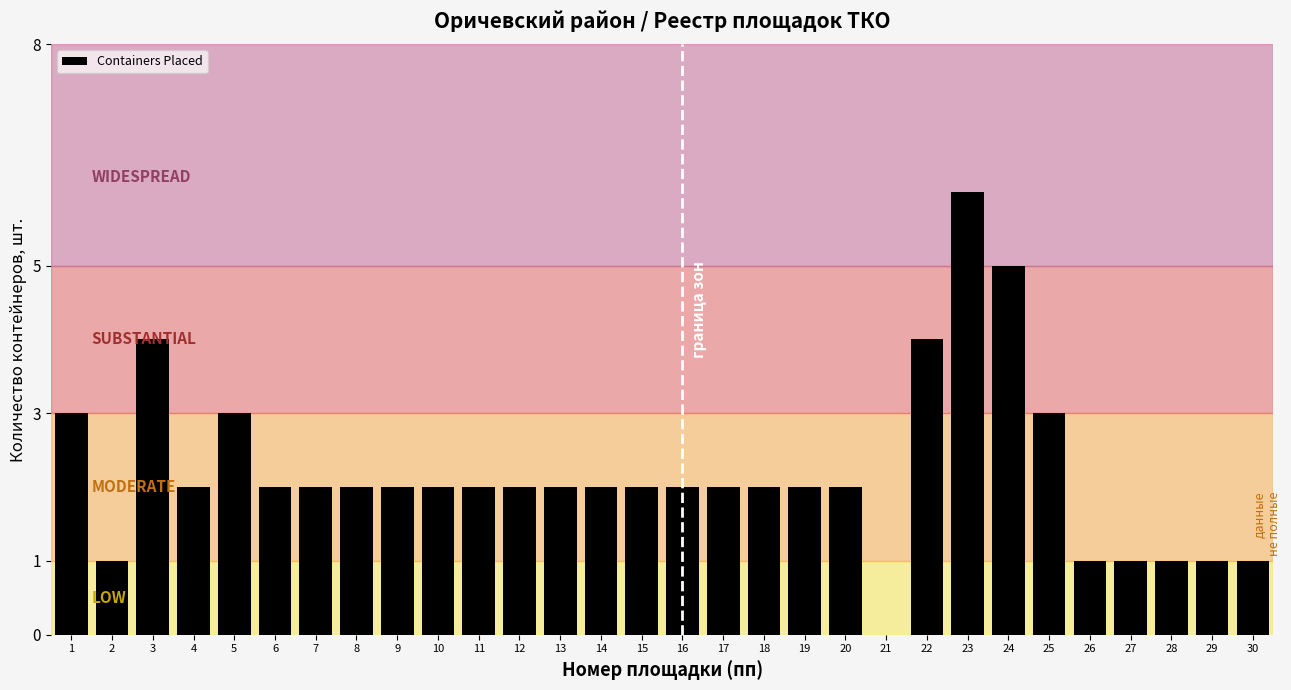

True or false: the data shows 3 at 14.

False